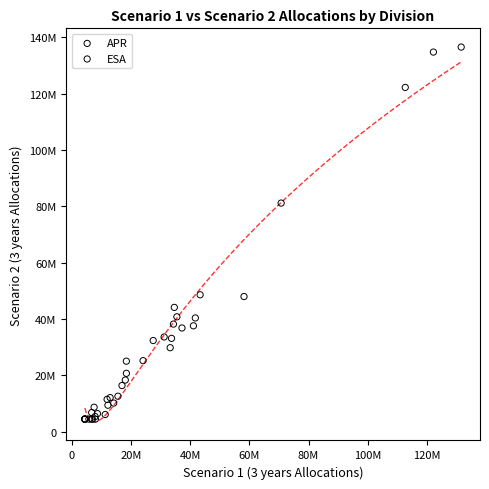

What are all the series names shown in the legend?

APR, ESA